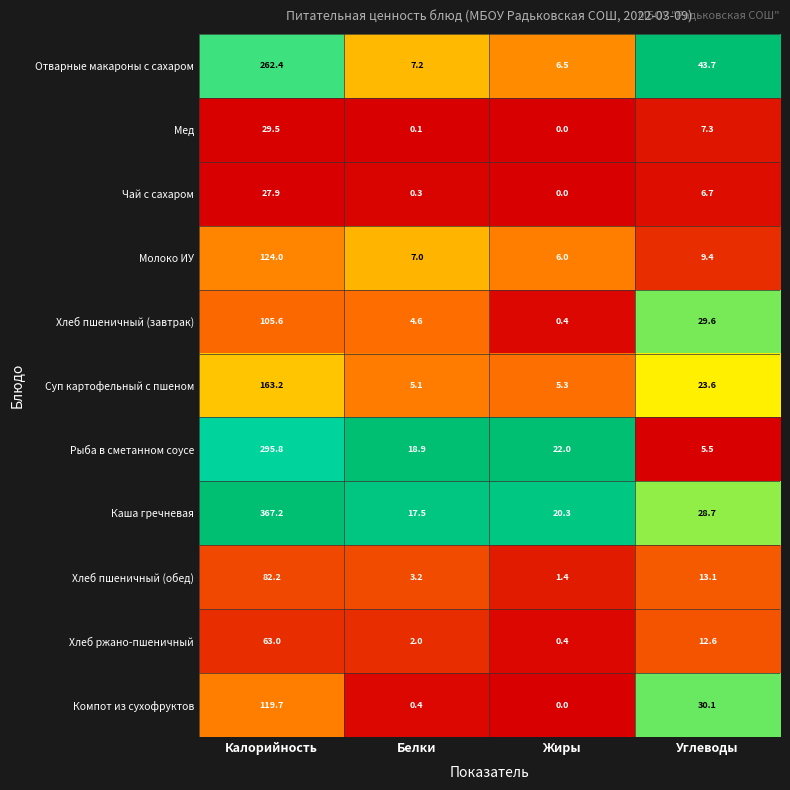

What is the difference between the Рыба в сметанном соусе values at Калорийность and Углеводы?

290.3